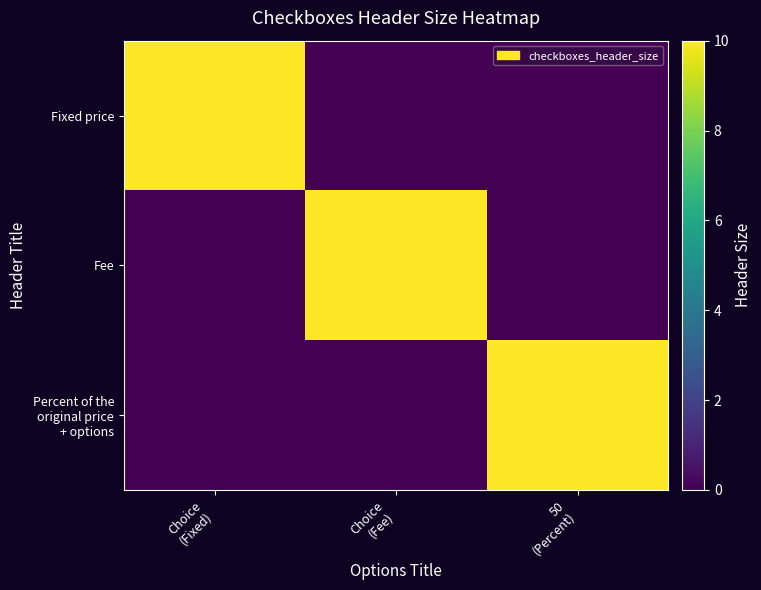

At which category does the chart reach its minimum across all series?

Choice
(Fee)